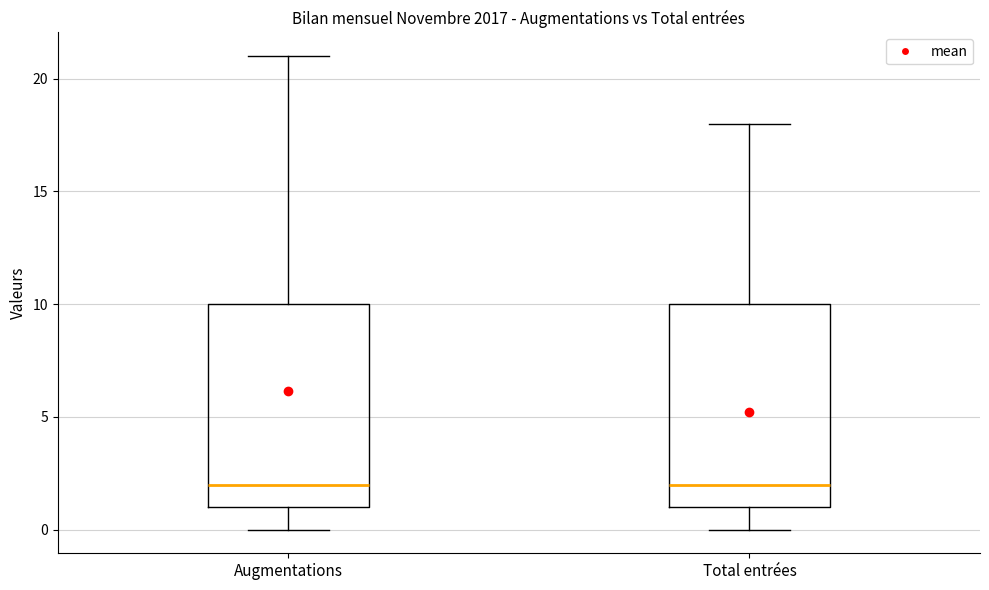

Reading left to right, transcribe this box plot: for each box, give where its median line is, the range the box spans, and where its two whiskers end, as read against the y-axis. The values are not printed on the chart, so give them approximately, as read against the axis.

Augmentations: median 2, box 1 to 10, whiskers 0 to 21
Total entrées: median 2, box 1 to 10, whiskers 0 to 18